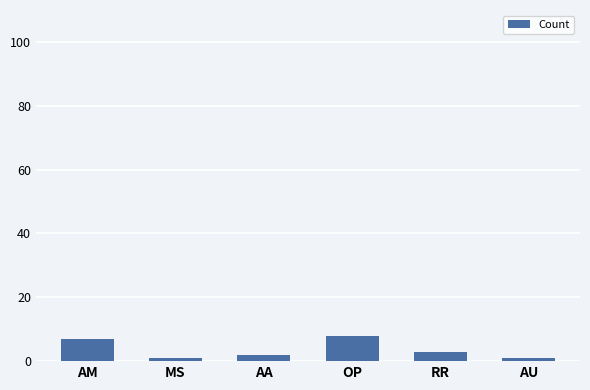

The chart shows a value of 1 at AU. True or false?

True